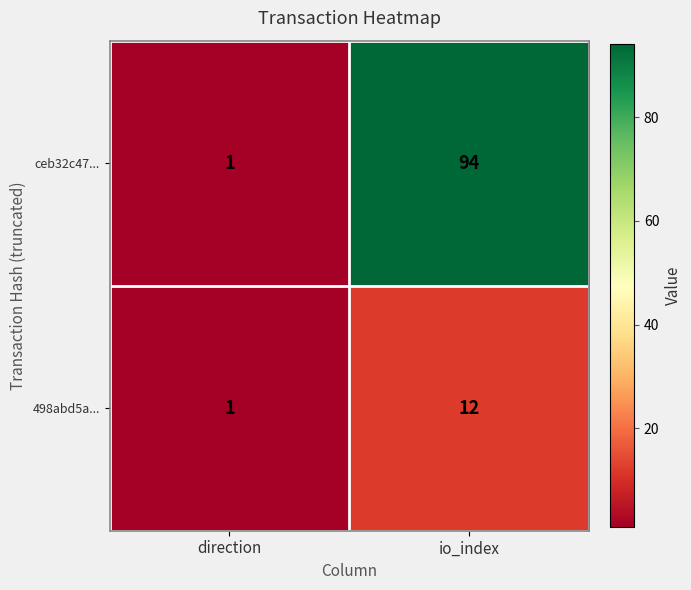

Which series has the largest total across all categories?

ceb32c47...